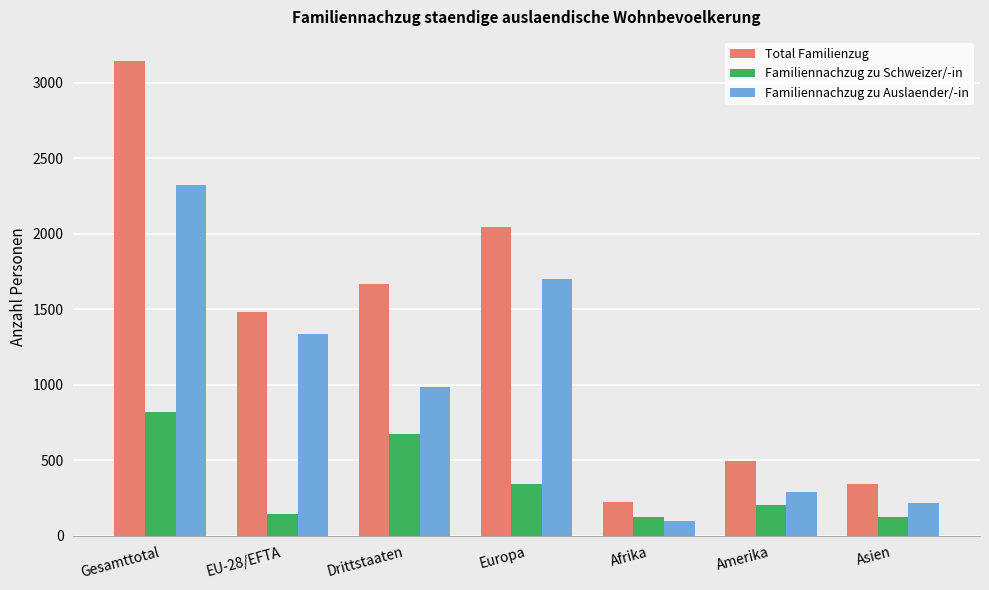

Which series has the largest range (max minus min)?

Total Familienzug